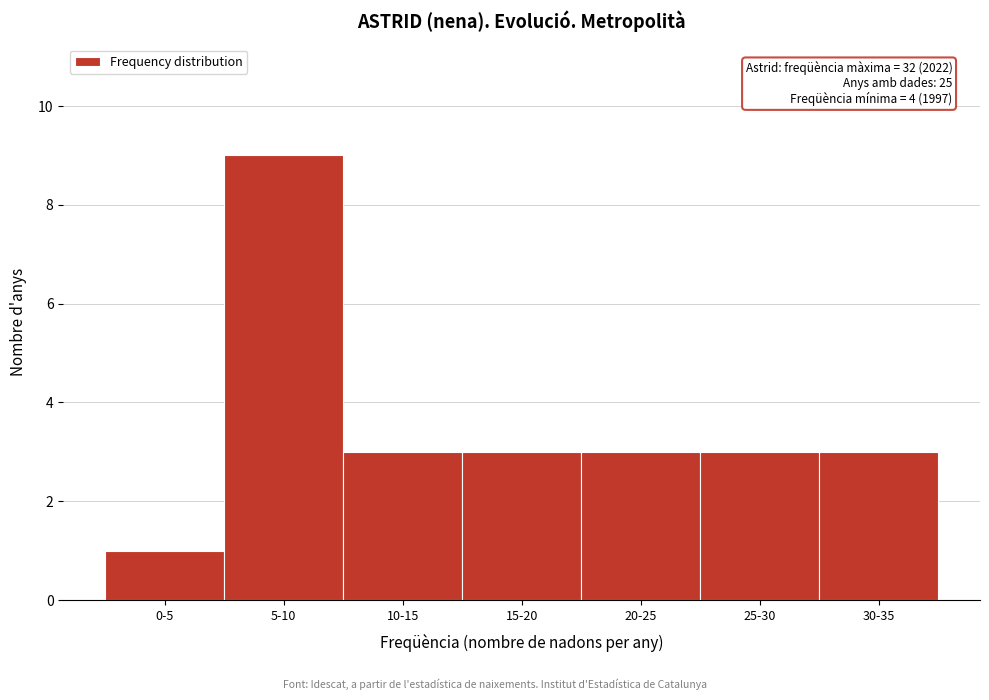

Reading left to right, transcribe all the data shown in this chart.

1	9	3	3	3	3	3